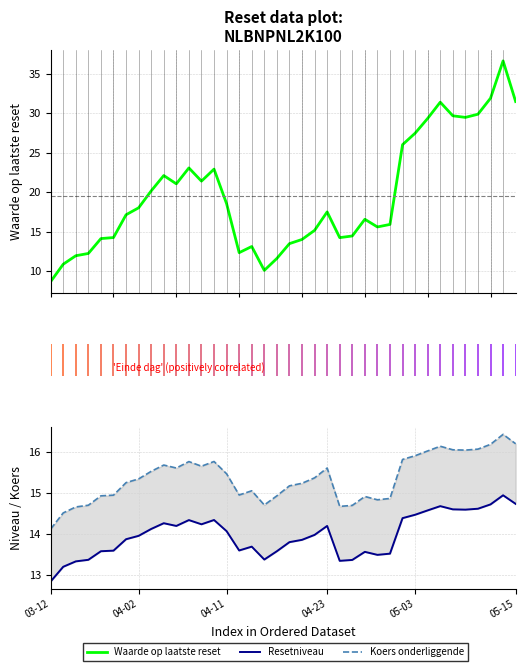

Where do Waarde op laatste reset and Koers onderliggende first cross each other?

25 and 30